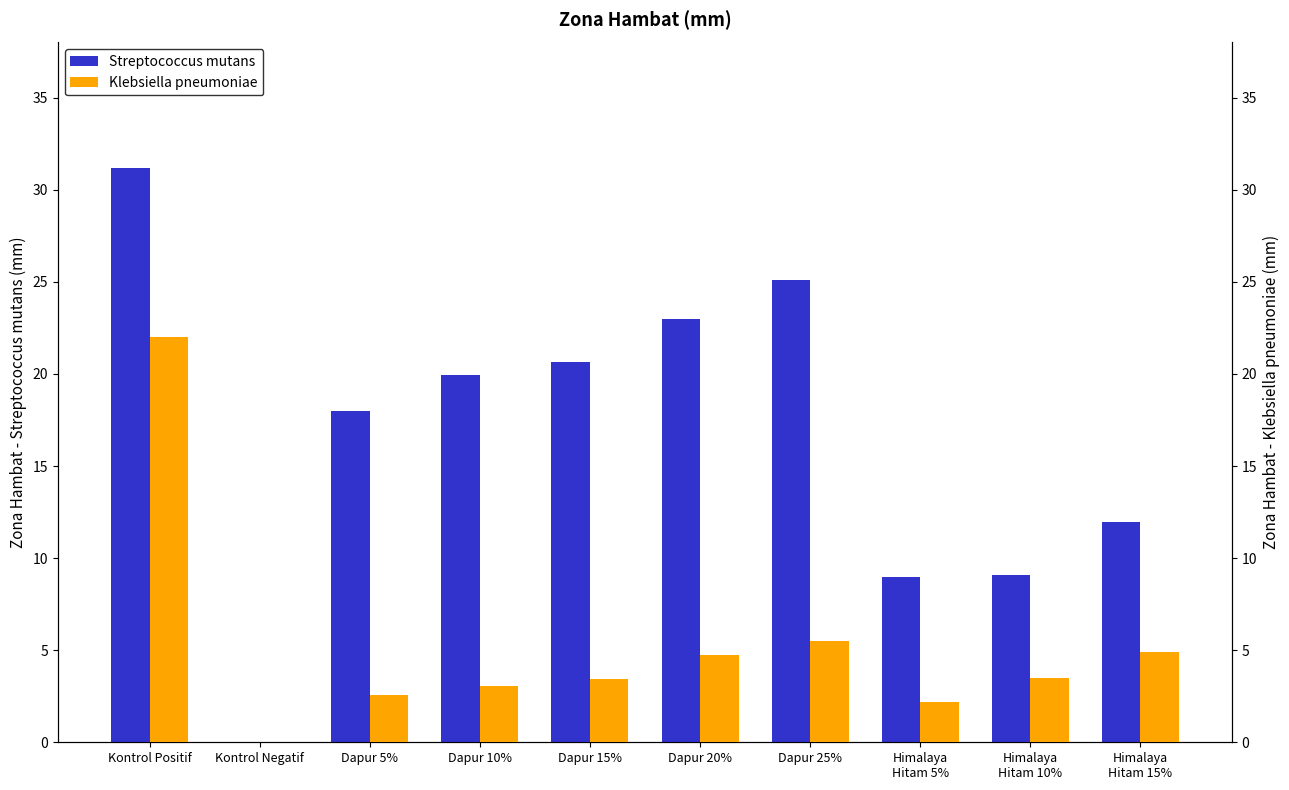

Rank the series by their maximum value, from highest to lowest.

Streptococcus mutans, Klebsiella pneumoniae